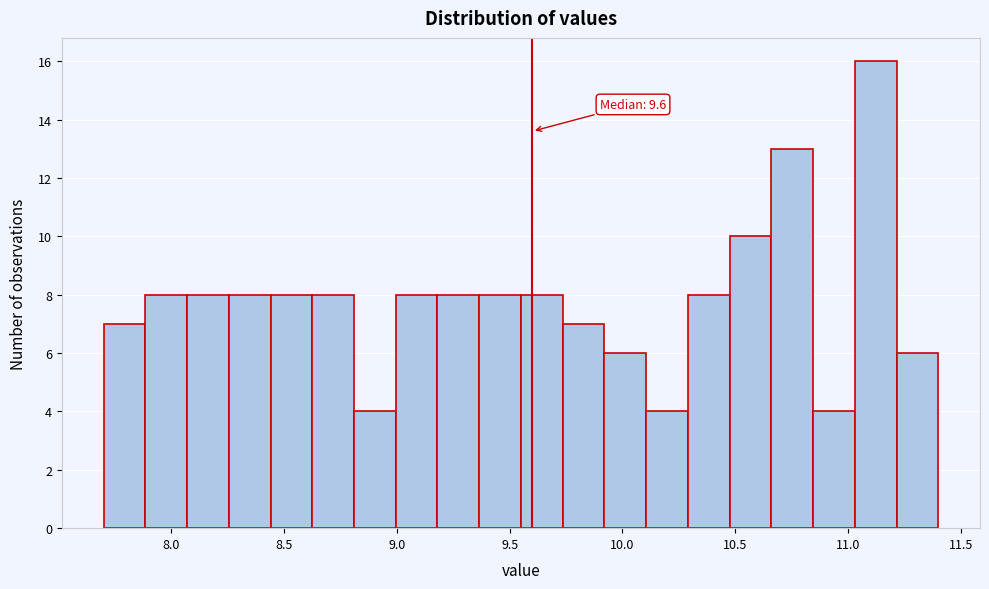

Around what value on the x-axis is the tallest bar? Give the approximate position of its centre, as read against the axis.

11.10